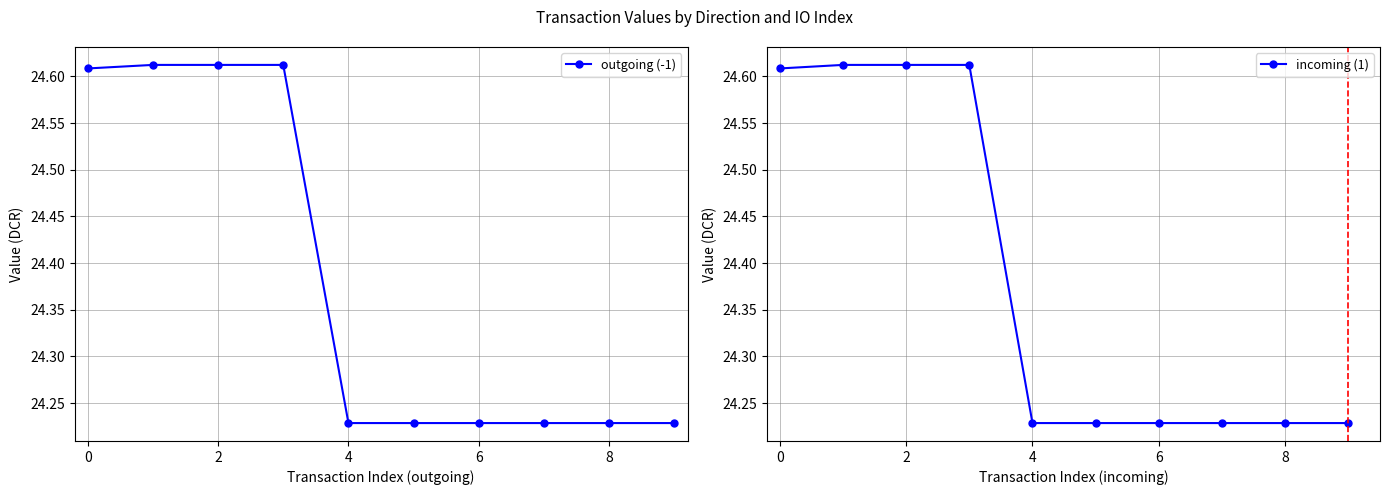

True or false: outgoing (-1) and incoming (1) cross at least once.

False